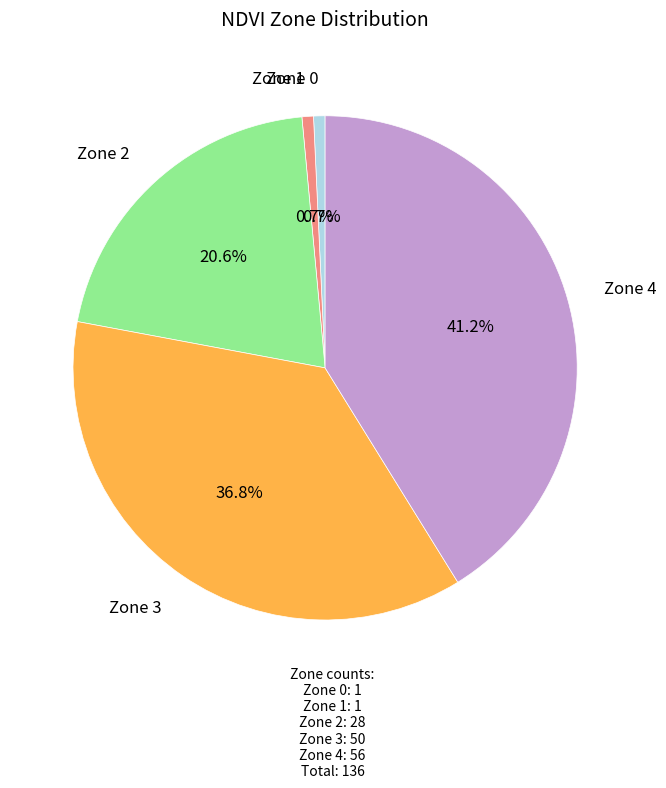

Is there a majority slice in this chart?

No